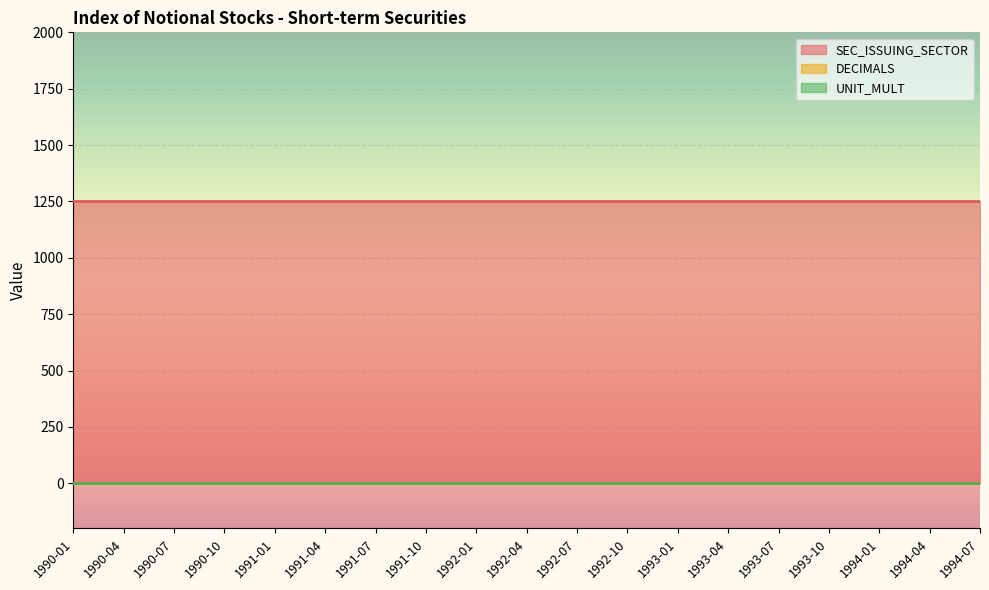

Reading left to right, list all the values displayed in this chart.

SEC_ISSUING_SECTOR: 1990-01=1250	1990-04=1250	1990-07=1250	1990-10=1250	1991-01=1250	1991-04=1250	1991-07=1250	1991-10=1250	1992-01=1250	1992-04=1250	1992-07=1250	1992-10=1250	1993-01=1250	1993-04=1250	1993-07=1250	1993-10=1250	1994-01=1250	1994-04=1250	1994-07=1250
DECIMALS: 1990-01=3	1990-04=3	1990-07=3	1990-10=3	1991-01=3	1991-04=3	1991-07=3	1991-10=3	1992-01=3	1992-04=3	1992-07=3	1992-10=3	1993-01=3	1993-04=3	1993-07=3	1993-10=3	1994-01=3	1994-04=3	1994-07=3
UNIT_MULT: 1990-01=0	1990-04=0	1990-07=0	1990-10=0	1991-01=0	1991-04=0	1991-07=0	1991-10=0	1992-01=0	1992-04=0	1992-07=0	1992-10=0	1993-01=0	1993-04=0	1993-07=0	1993-10=0	1994-01=0	1994-04=0	1994-07=0